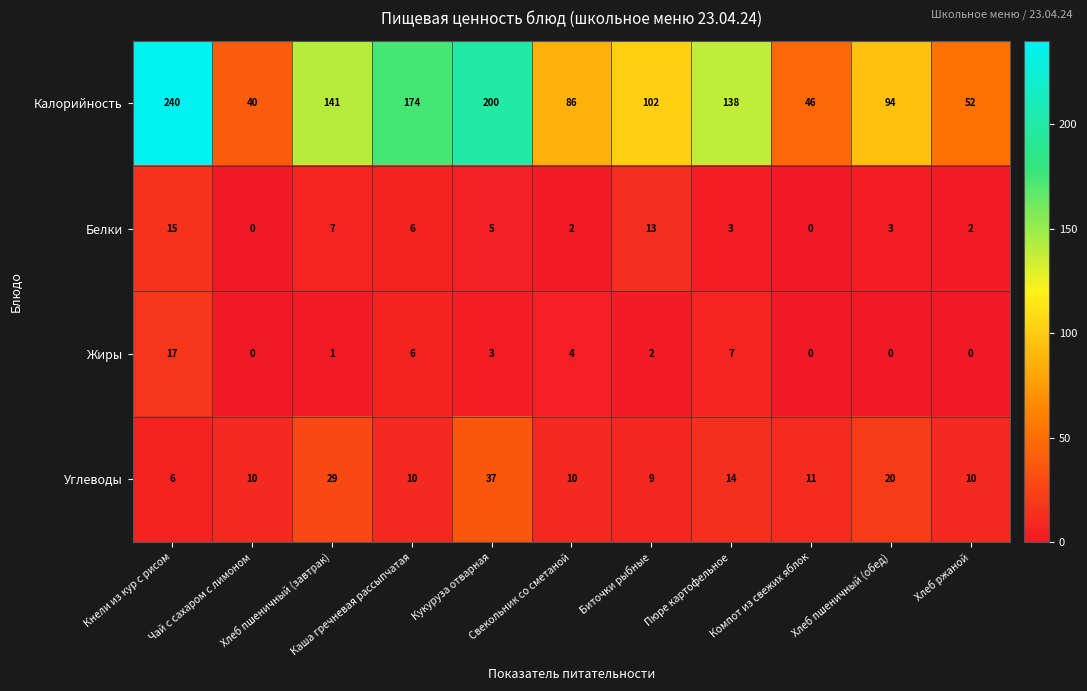

What is the sum of all Углеводы values?

166